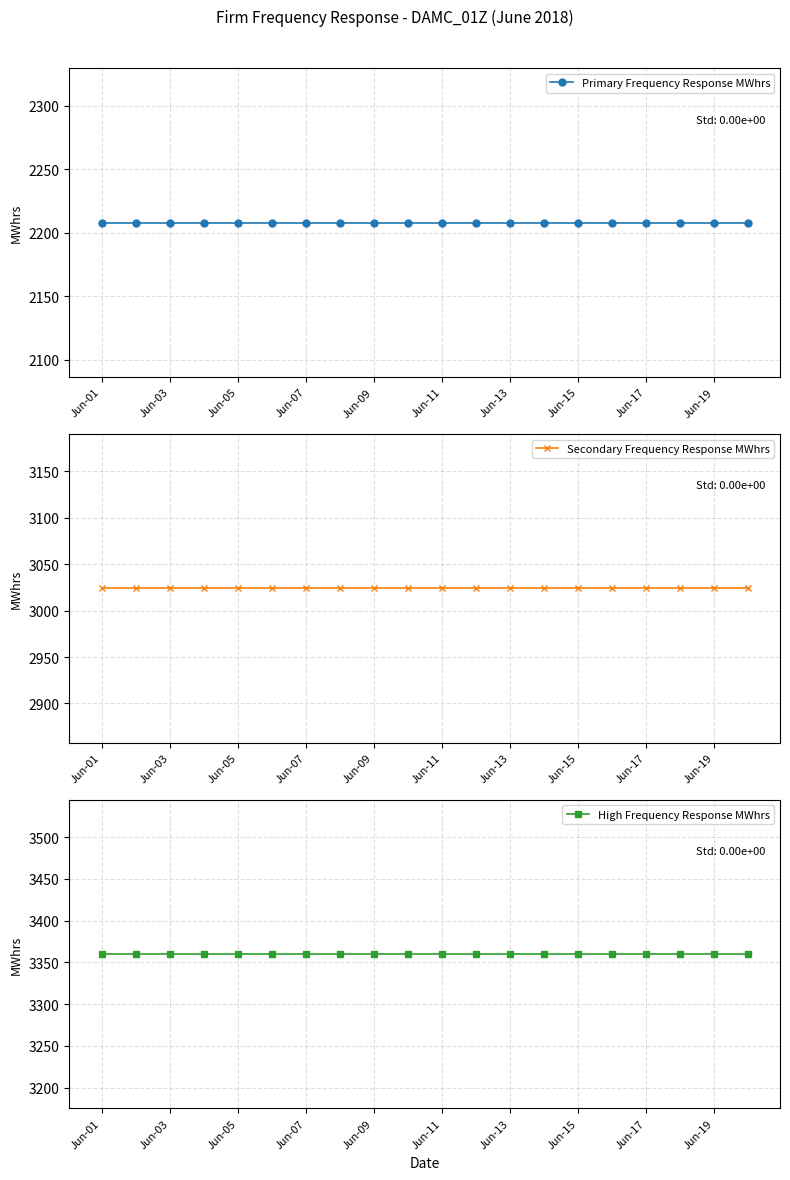

True or false: High Frequency Response MWhrs and Secondary Frequency Response MWhrs intersect in this chart.

False